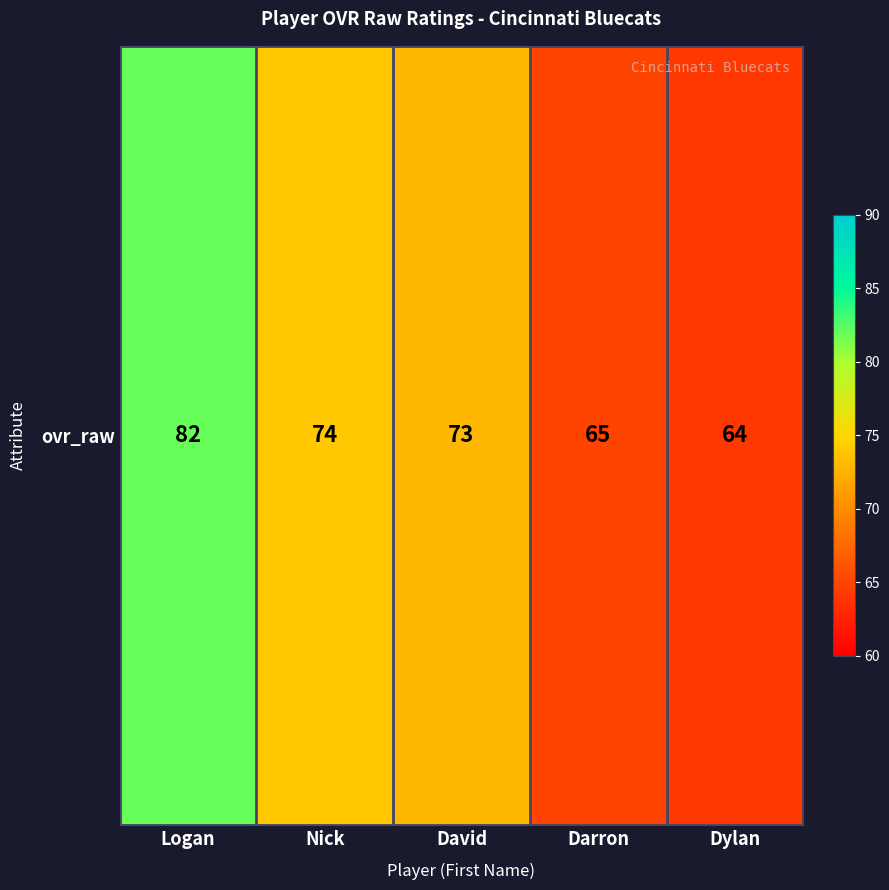

Which label corresponds to the largest value in the chart?

Logan